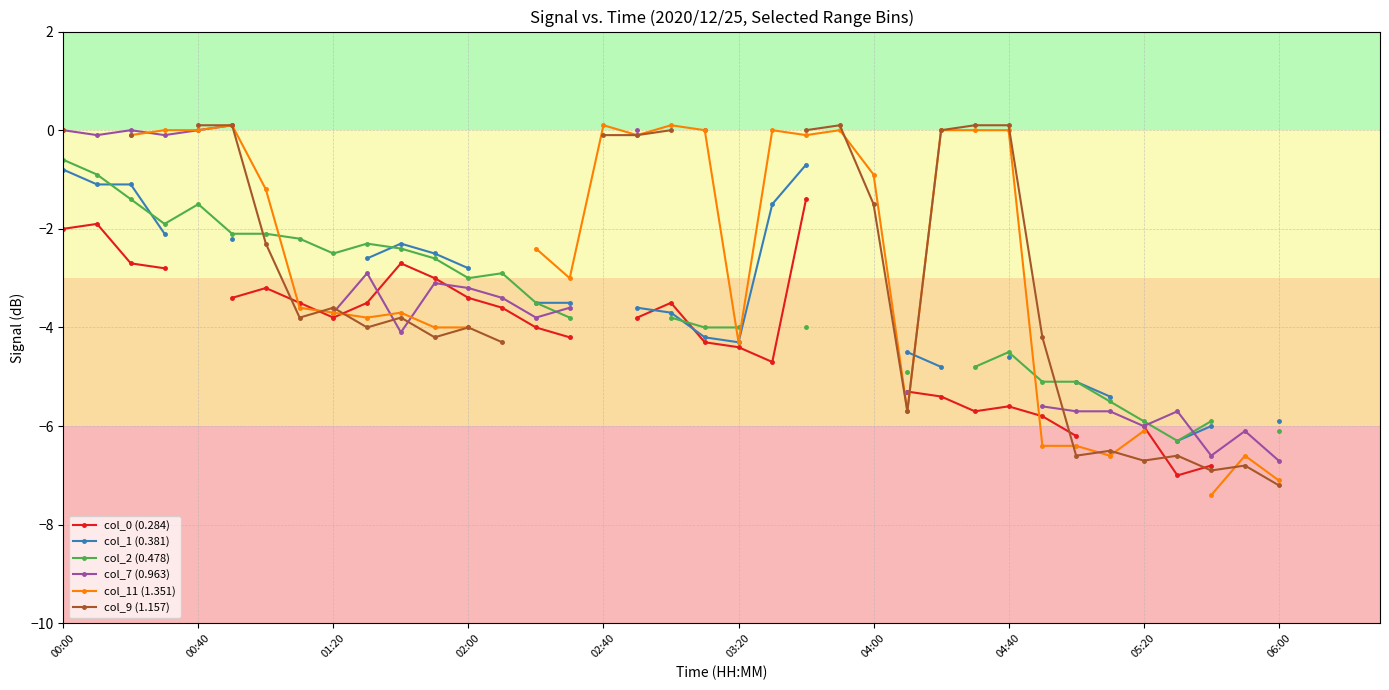

Which series has the largest range (max minus min)?

col_11 (1.351)